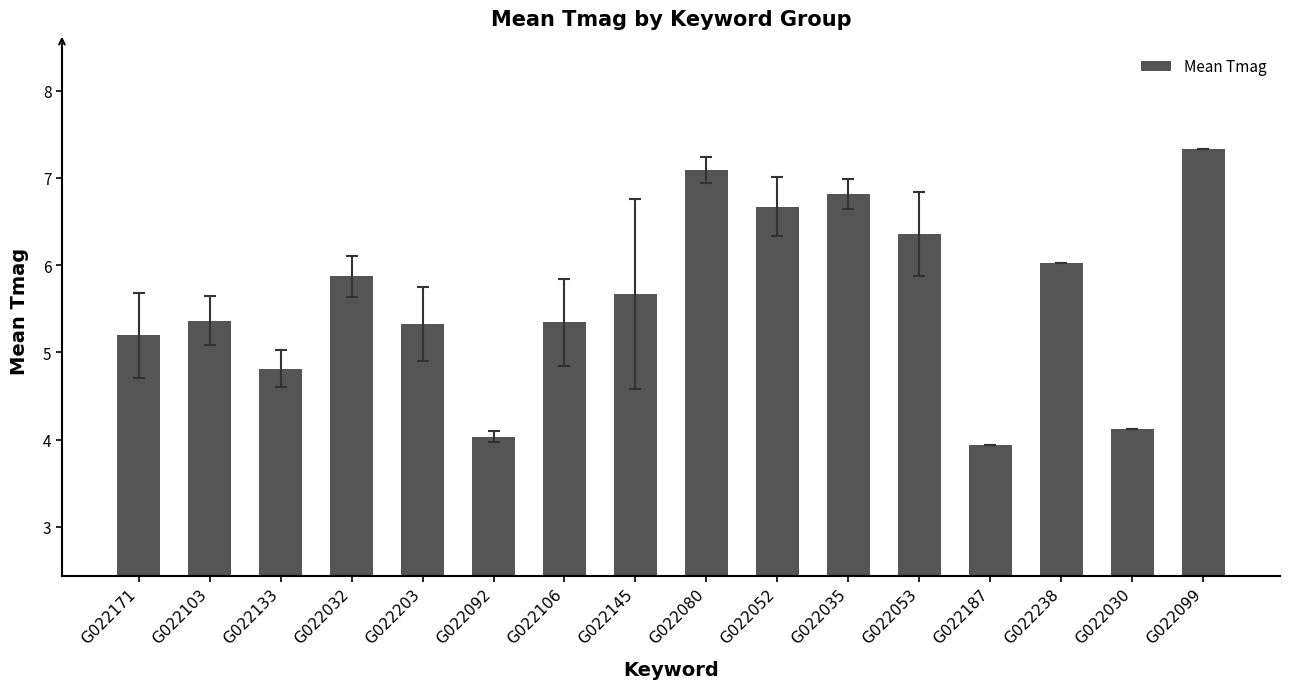

Approximately how many times larger is the value at G022103 compared to G022032?

0.9